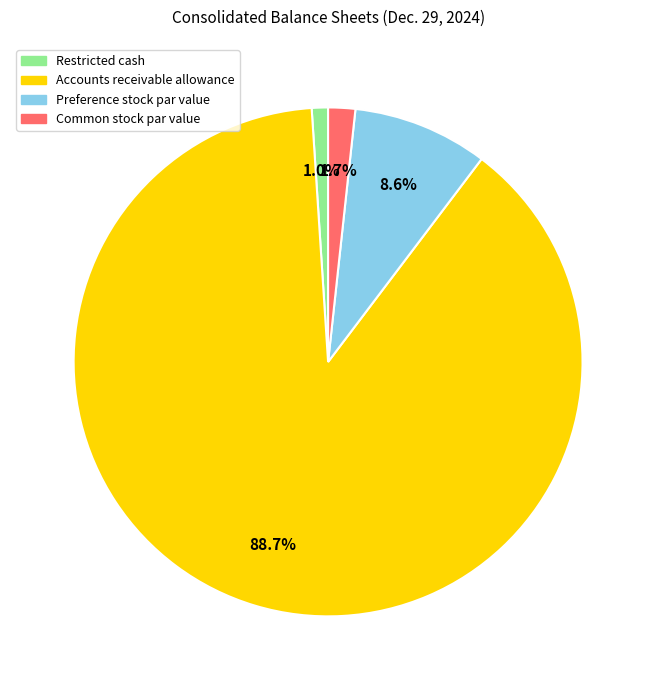

To the nearest percent, what is the difference between the Common stock par value and Preference stock par value slice percentages?

7%